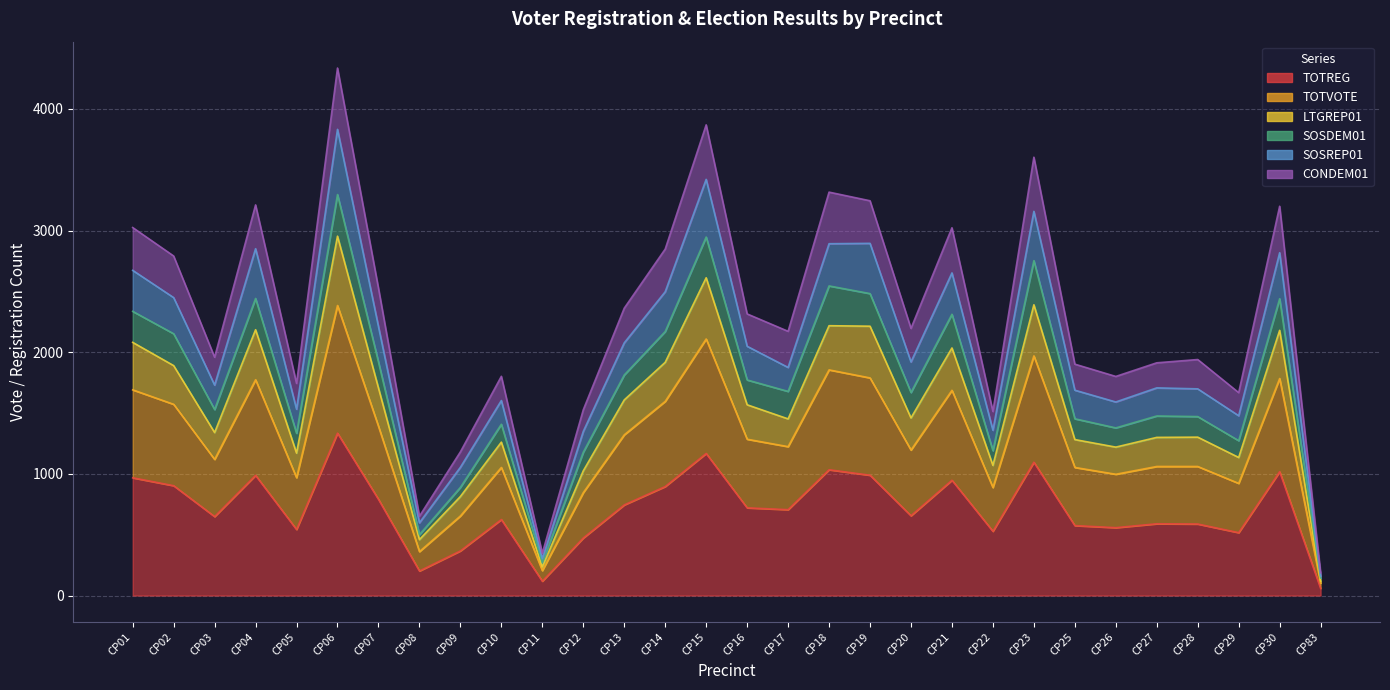

True or false: SOSREP01 and LTGREP01 cross at least once.

False